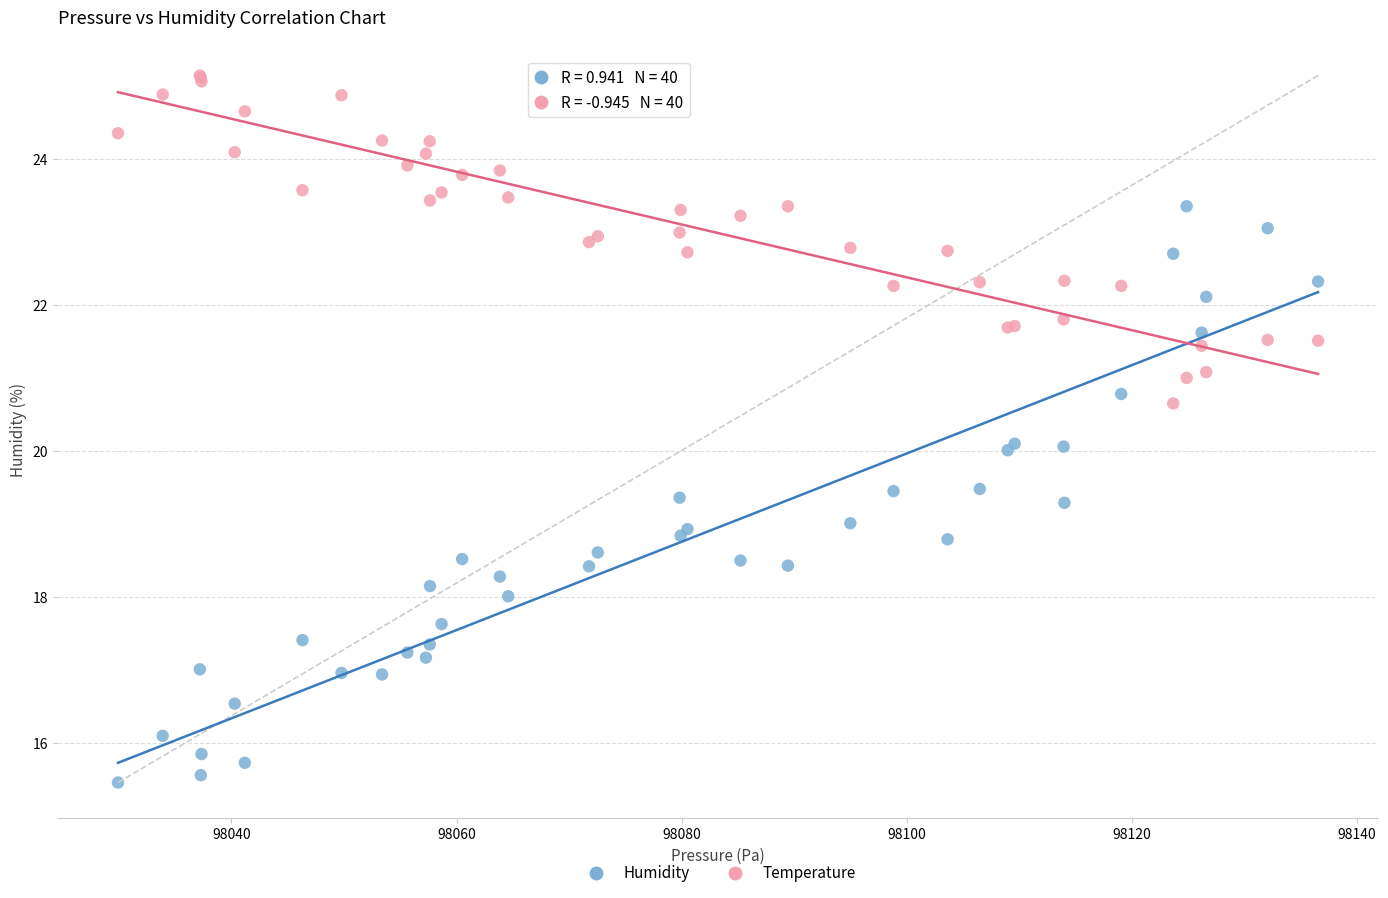

What are all the series names shown in the legend?

Humidity, Temperature